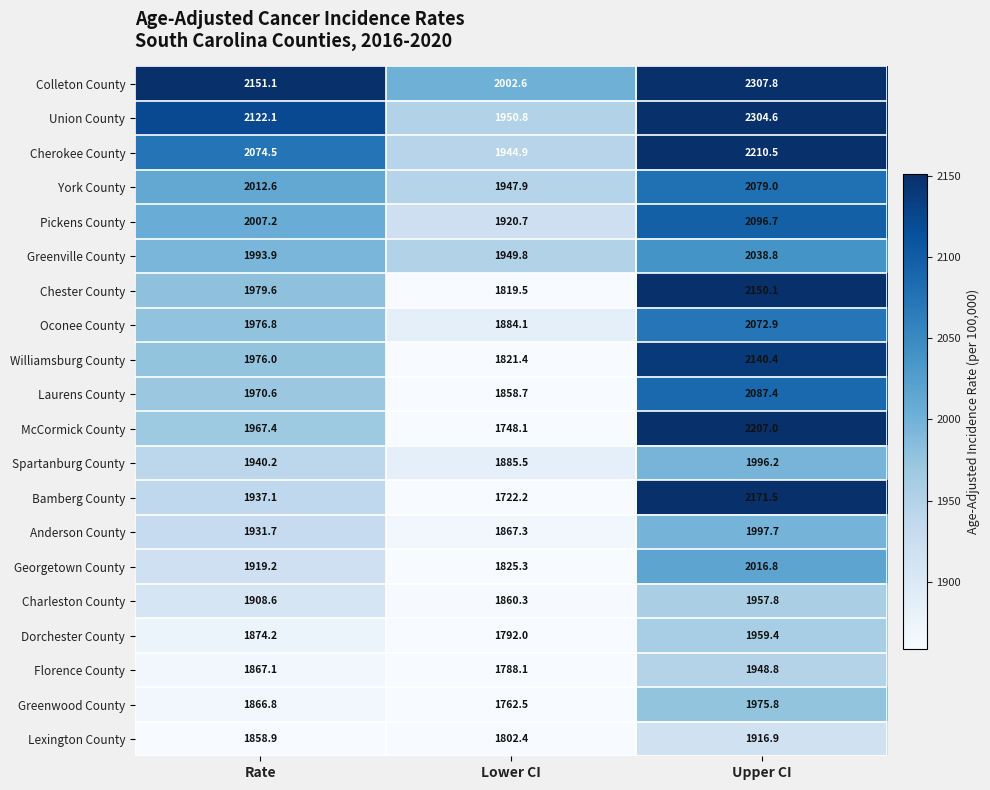

Which series has the largest range (max minus min)?

McCormick County